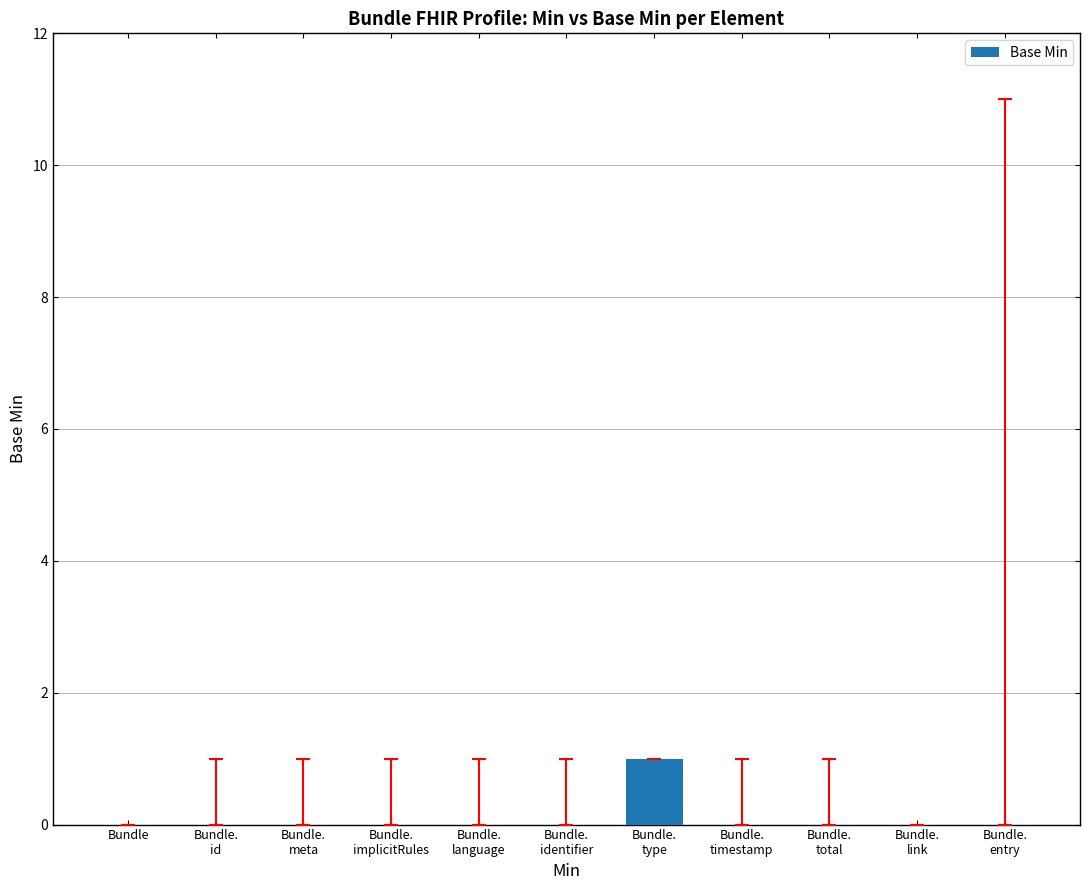

The value at Bundle.
link is 1. True or false?

False